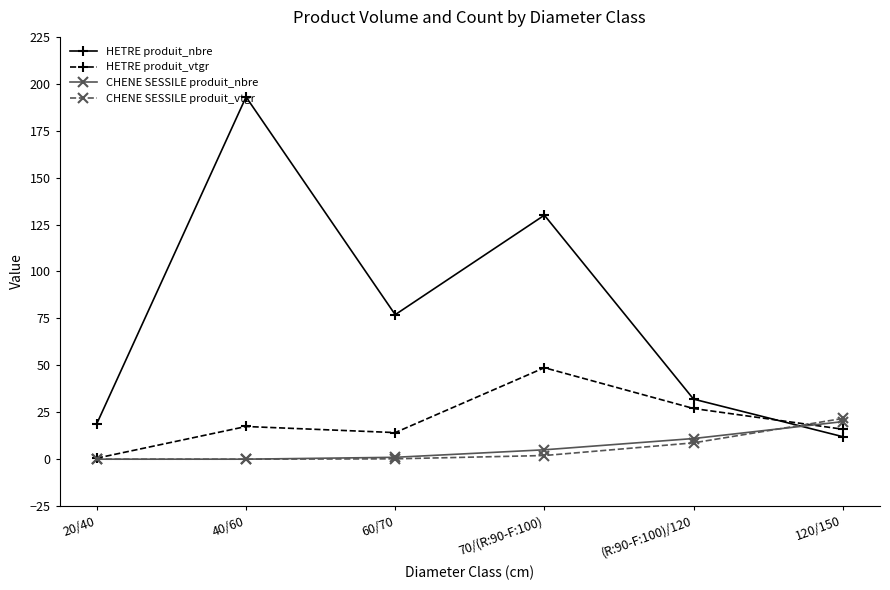

The value of CHENE SESSILE produit_nbre at 120/150 is 20.0. True or false?

True